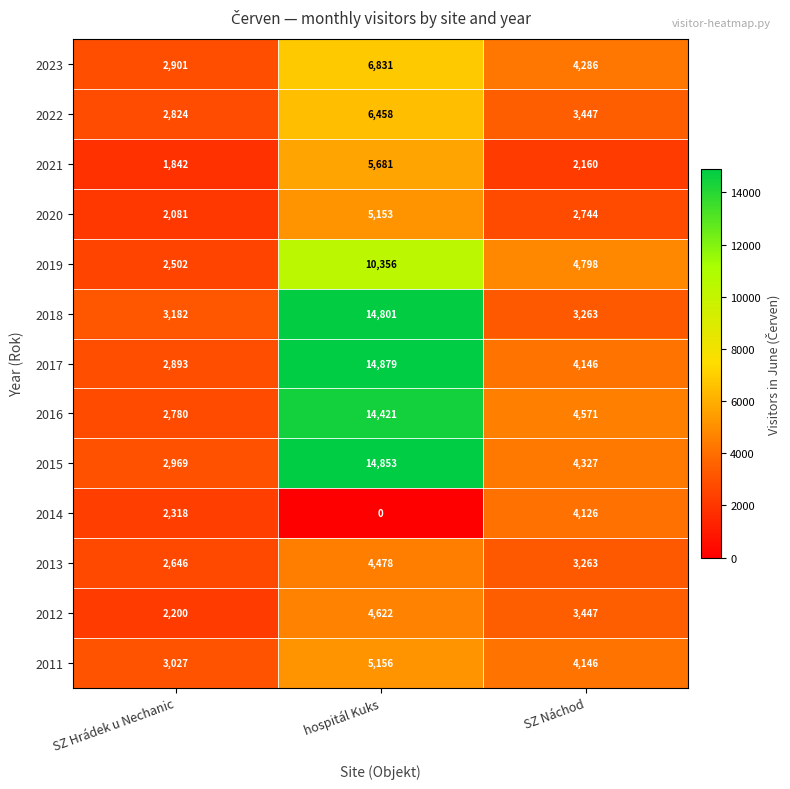

Which series has the largest total across all categories?

2015